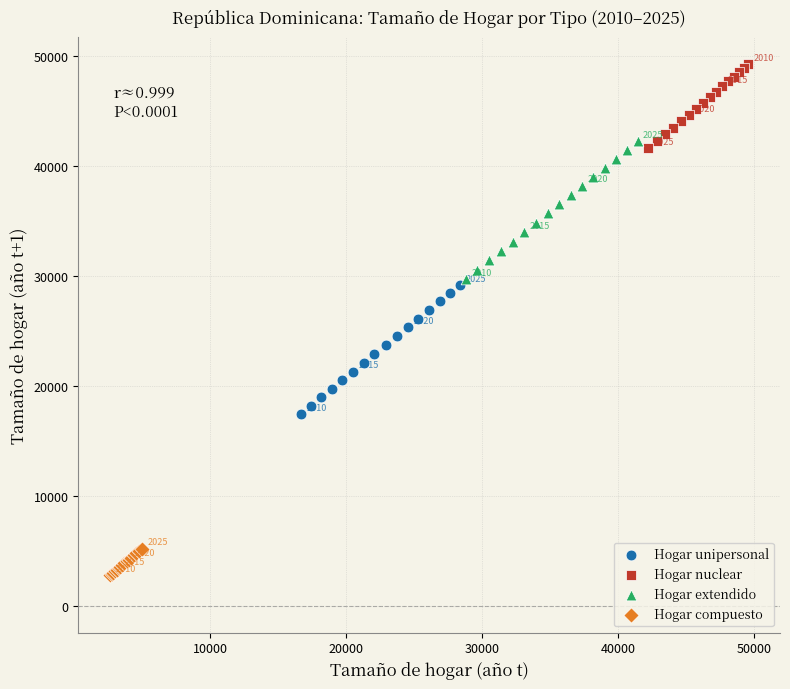

Which series contains the highest Y value?

Hogar nuclear